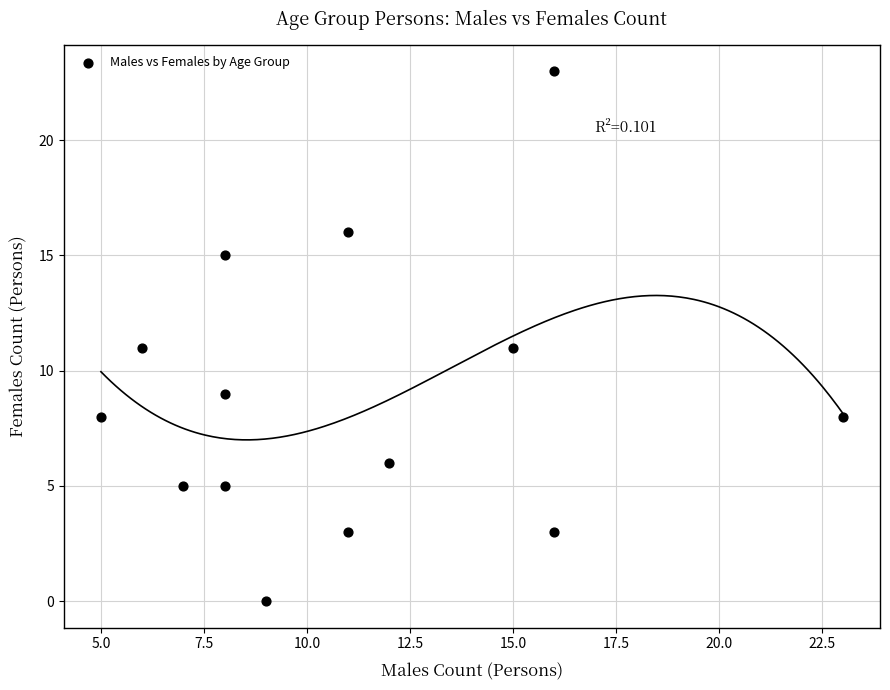

What is the range of Y values (max minus min)?

23